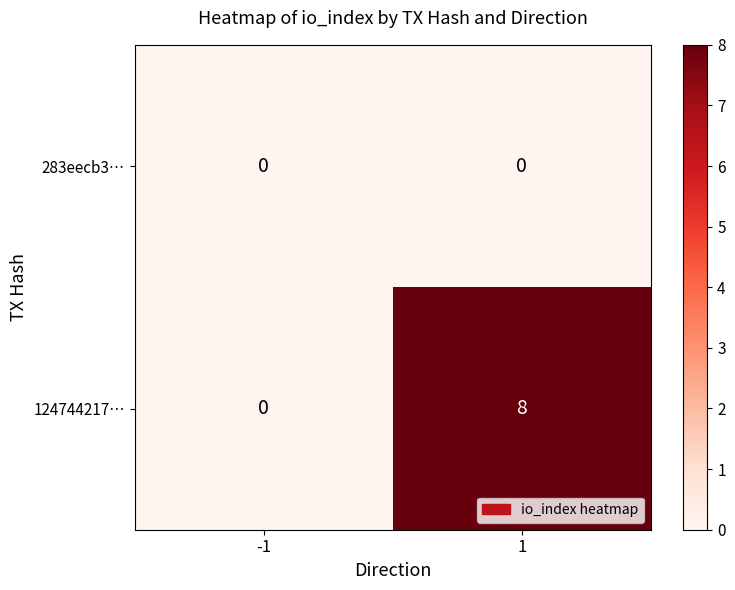

Reading left to right, transcribe all the data shown in this chart.

283eecb3…: -1=0	1=0
124744217…: -1=0	1=8